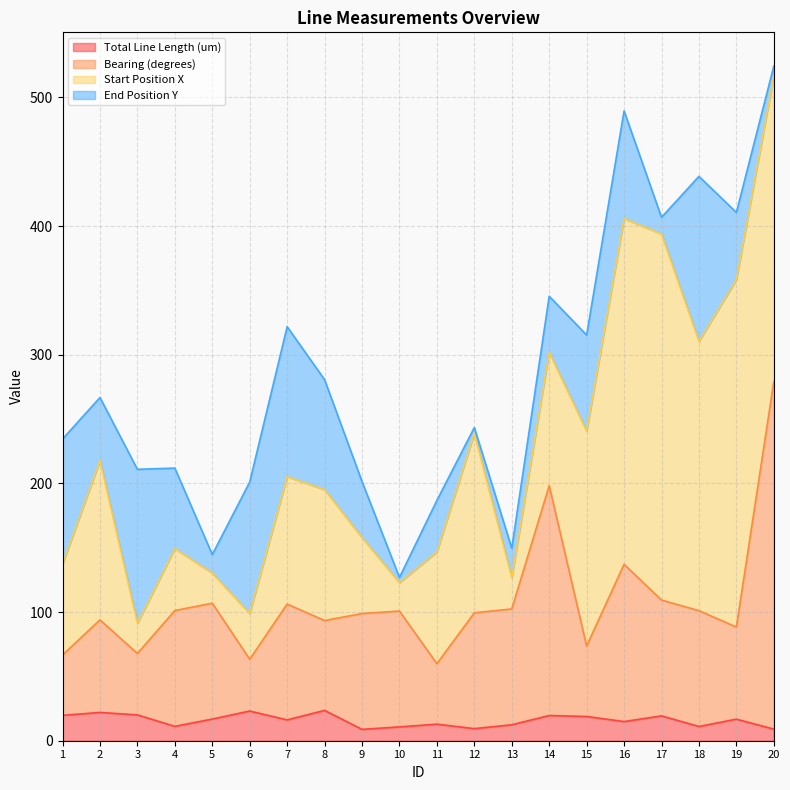

True or false: Total Line Length (um) and Bearing (degrees) cross at least once.

False